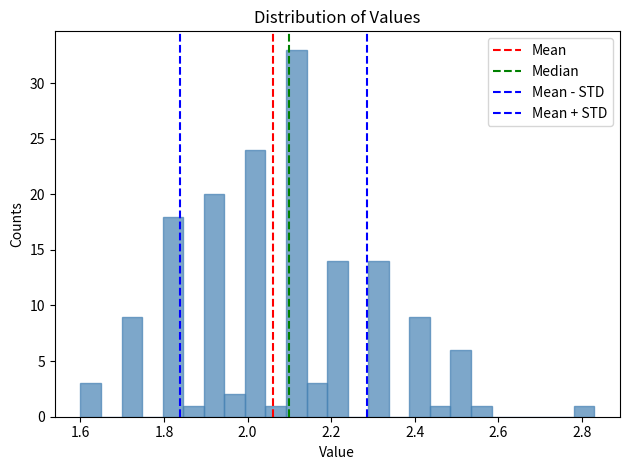

Read against the x-axis, roughly where is the centre of the tallest bar?

2.12